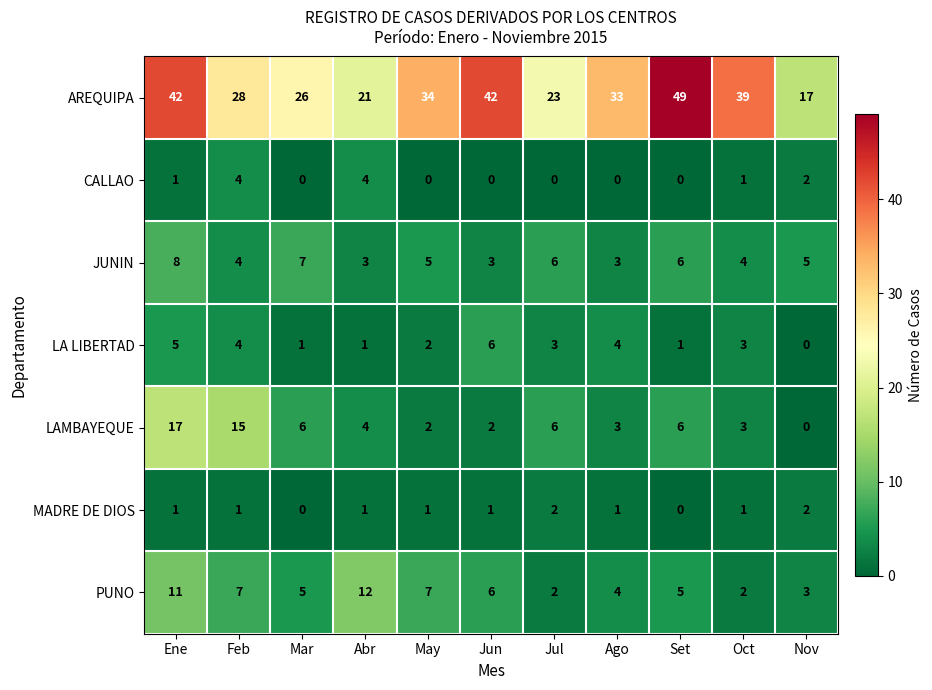

At which label does AREQUIPA reach its minimum?

Nov